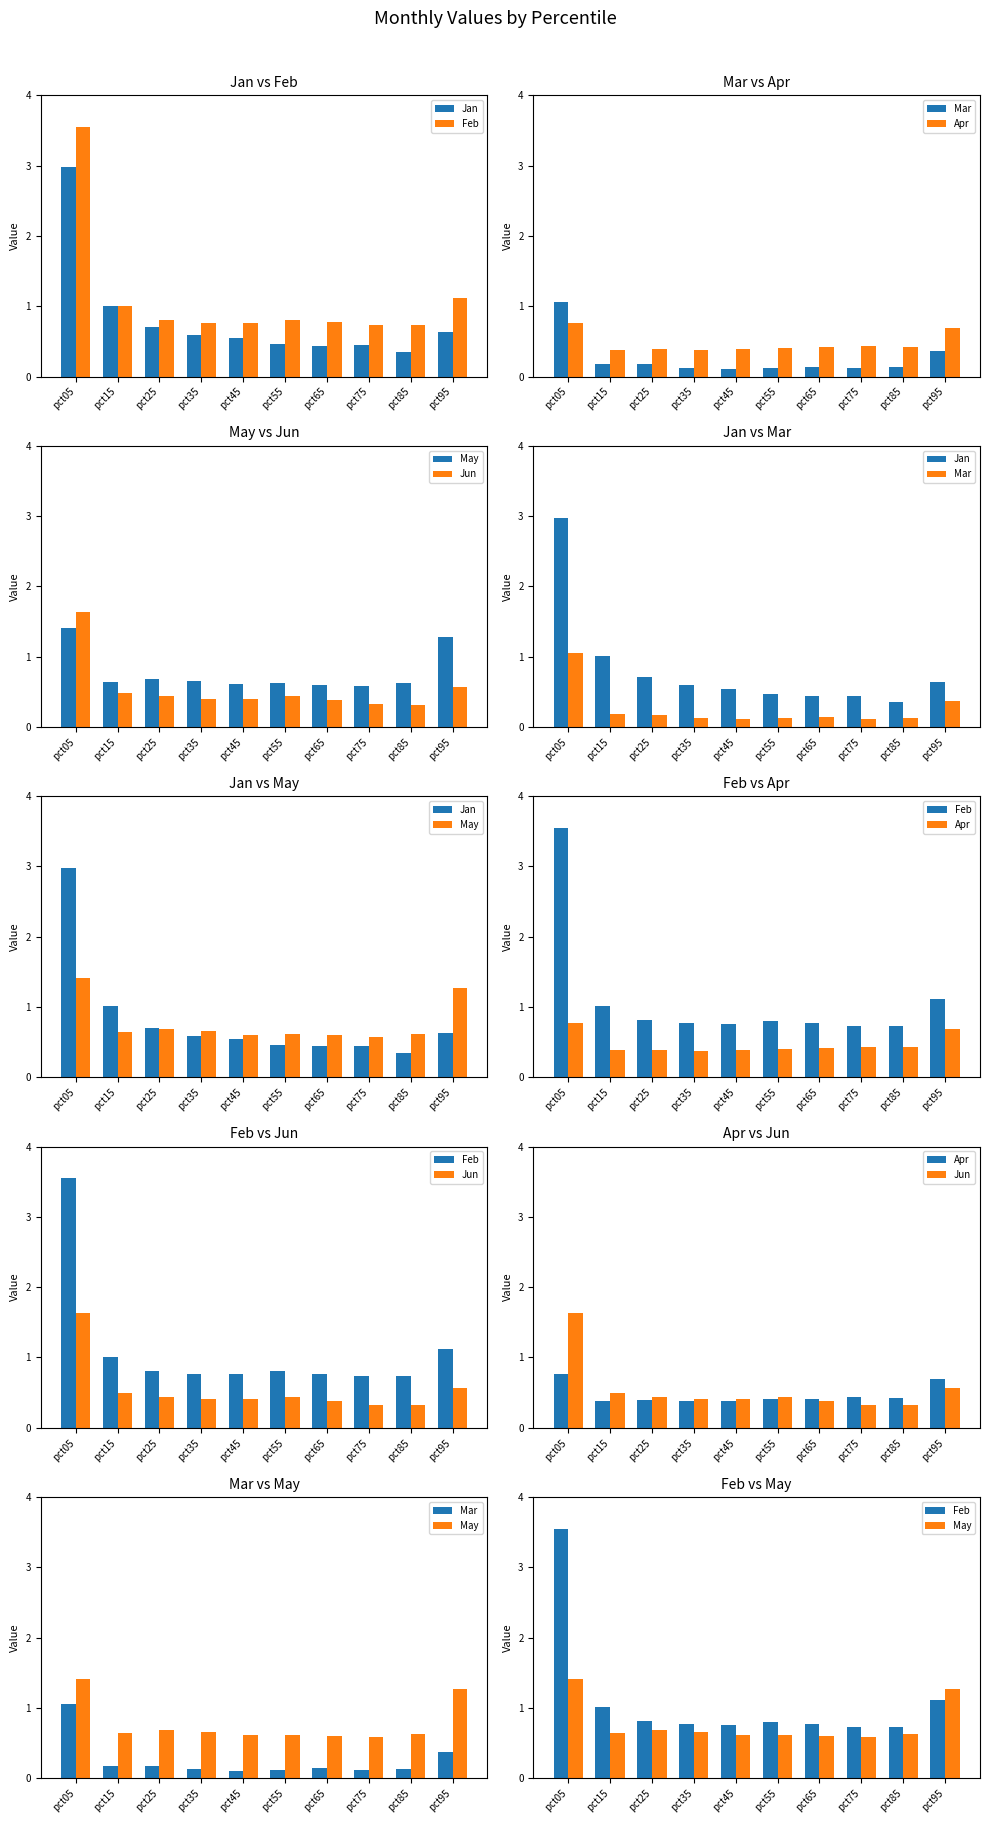

What is the highest value of the Mar series?

1.1